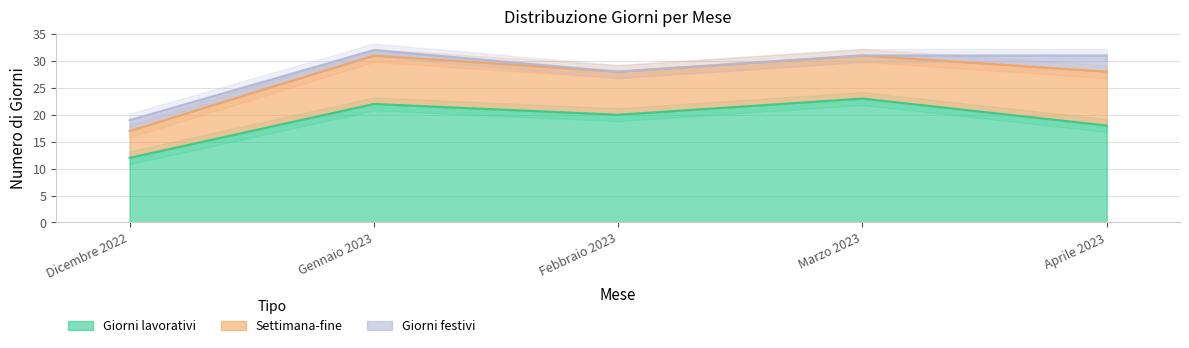

What is the difference between the Giorni festivi values at Marzo 2023 and Dicembre 2022?

2